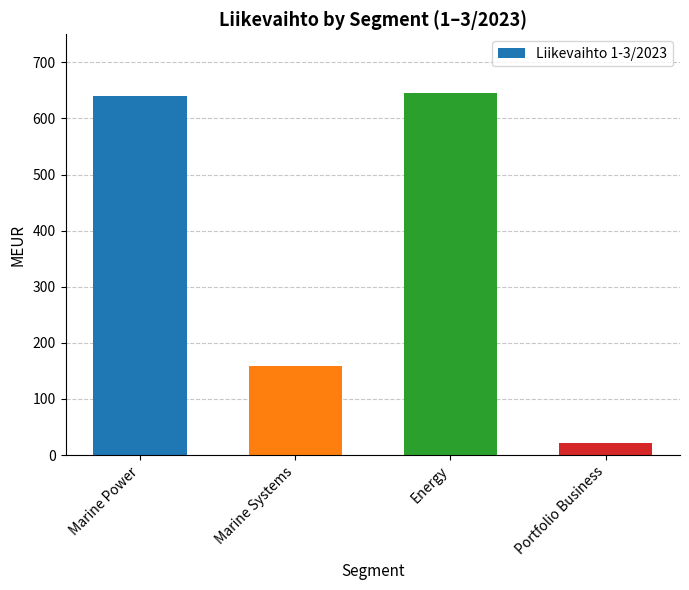

Are the bars horizontal?

No